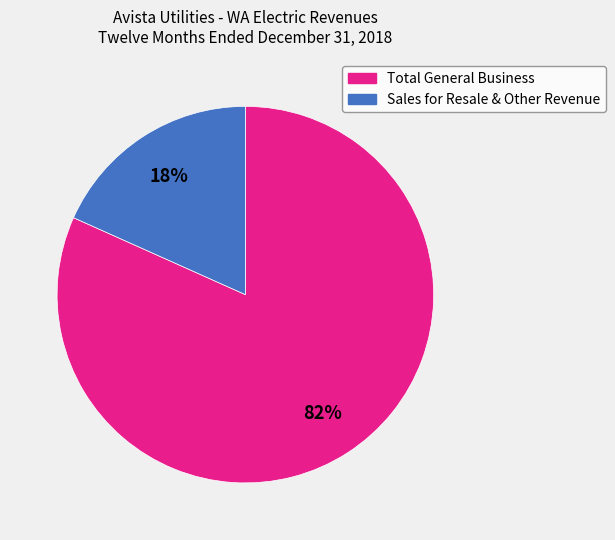

To the nearest percent, what is the average slice percentage?

50%